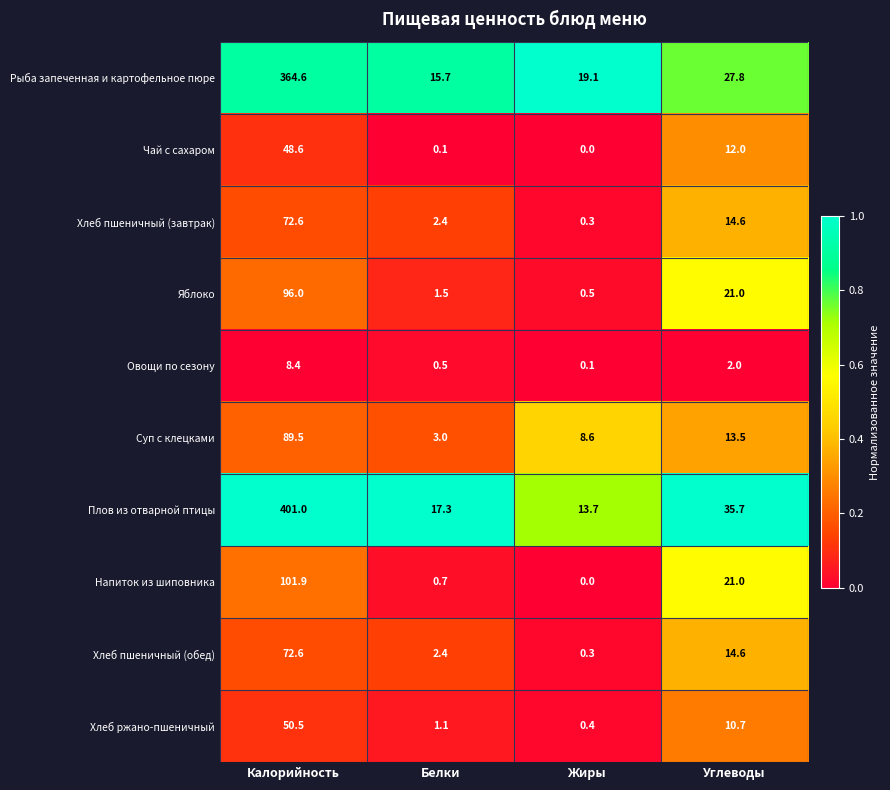

What is the average value of the Овощи по сезону series?

2.8